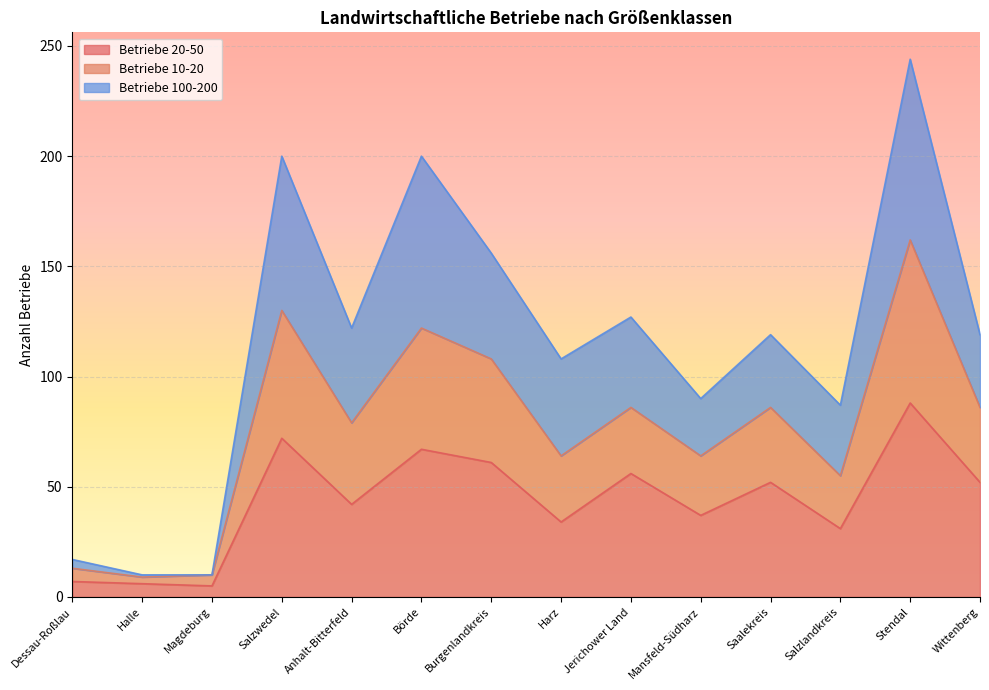

At which label does Betriebe 20-50 reach its peak?

Stendal